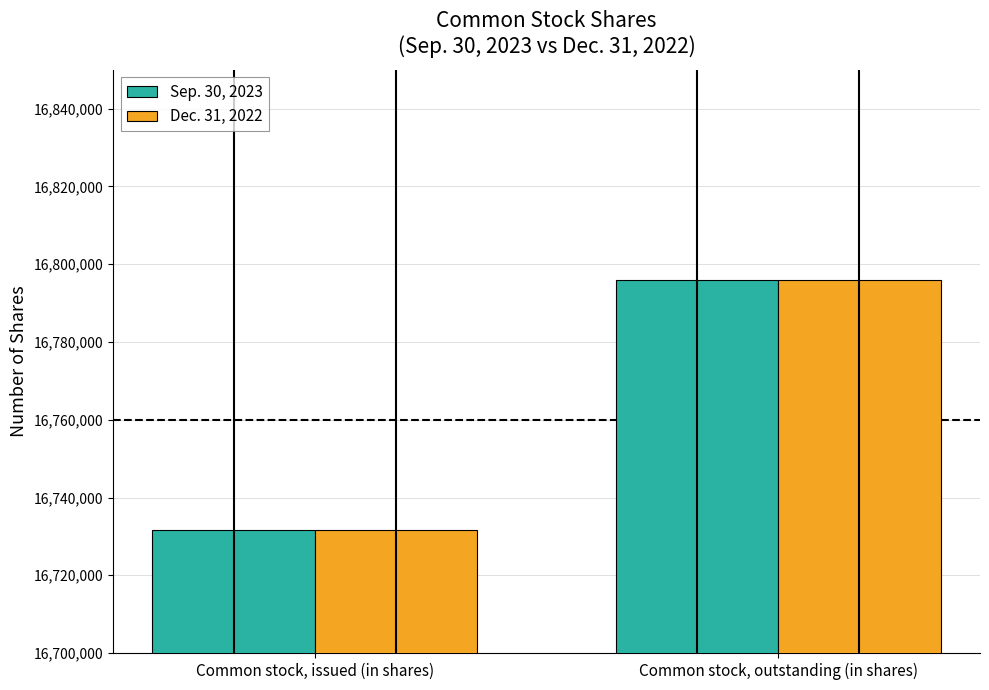

Reading left to right, what are all the values shown in this chart?

Sep. 30, 2023: Common stock, issued (in shares)=16731646	Common stock, outstanding (in shares)=16795942
Dec. 31, 2022: Common stock, issued (in shares)=16731646	Common stock, outstanding (in shares)=16795942